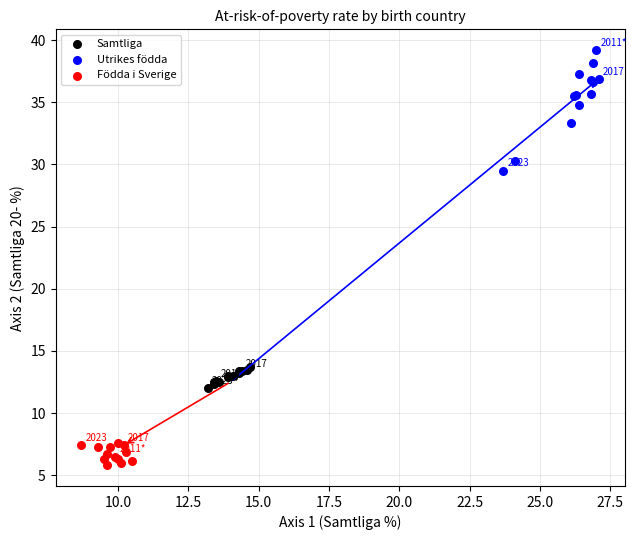

Which series contains the highest Y value?

Utrikes födda